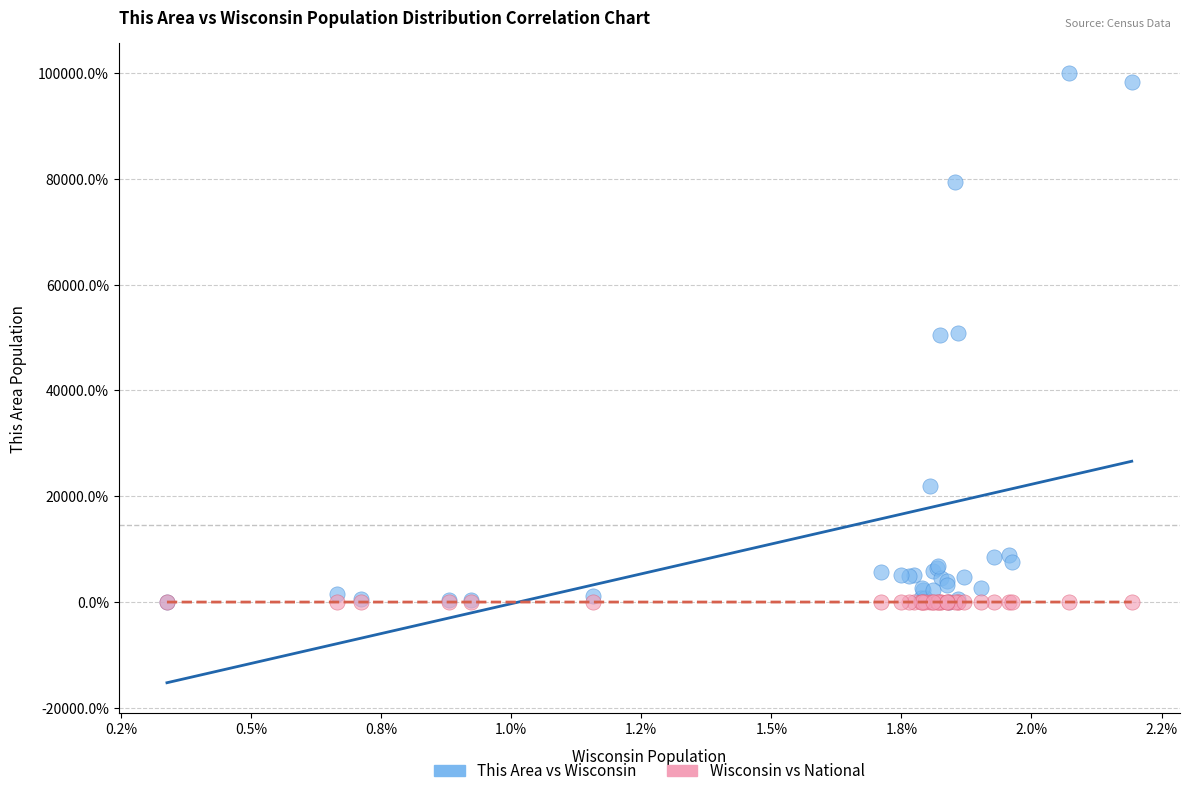

What are all the series names shown in the legend?

This Area vs Wisconsin, Wisconsin vs National